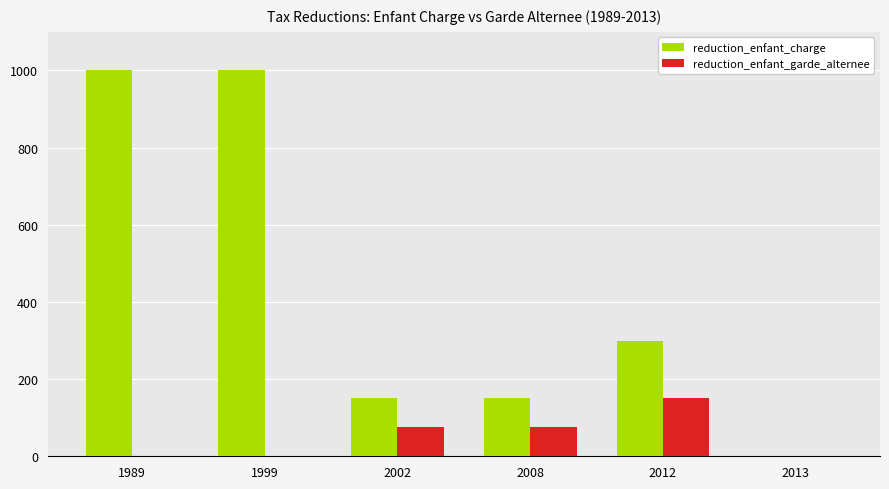

What is the sum of the reduction_enfant_charge values at 2012 and 2008?

450